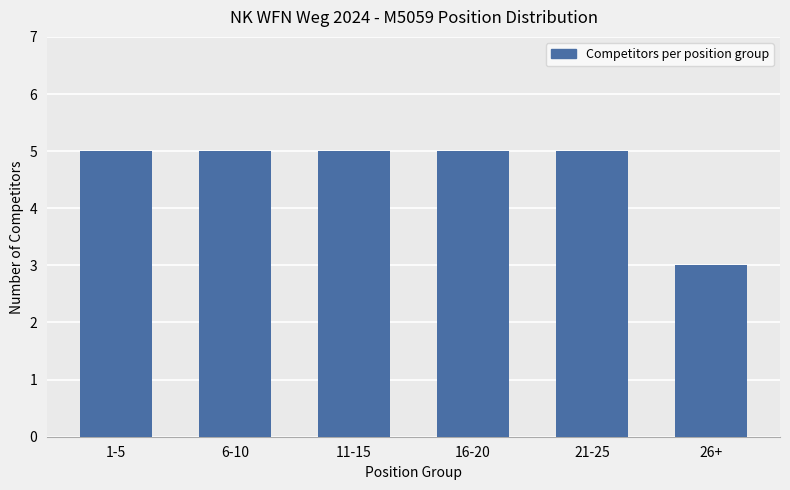

What is the average value?

5